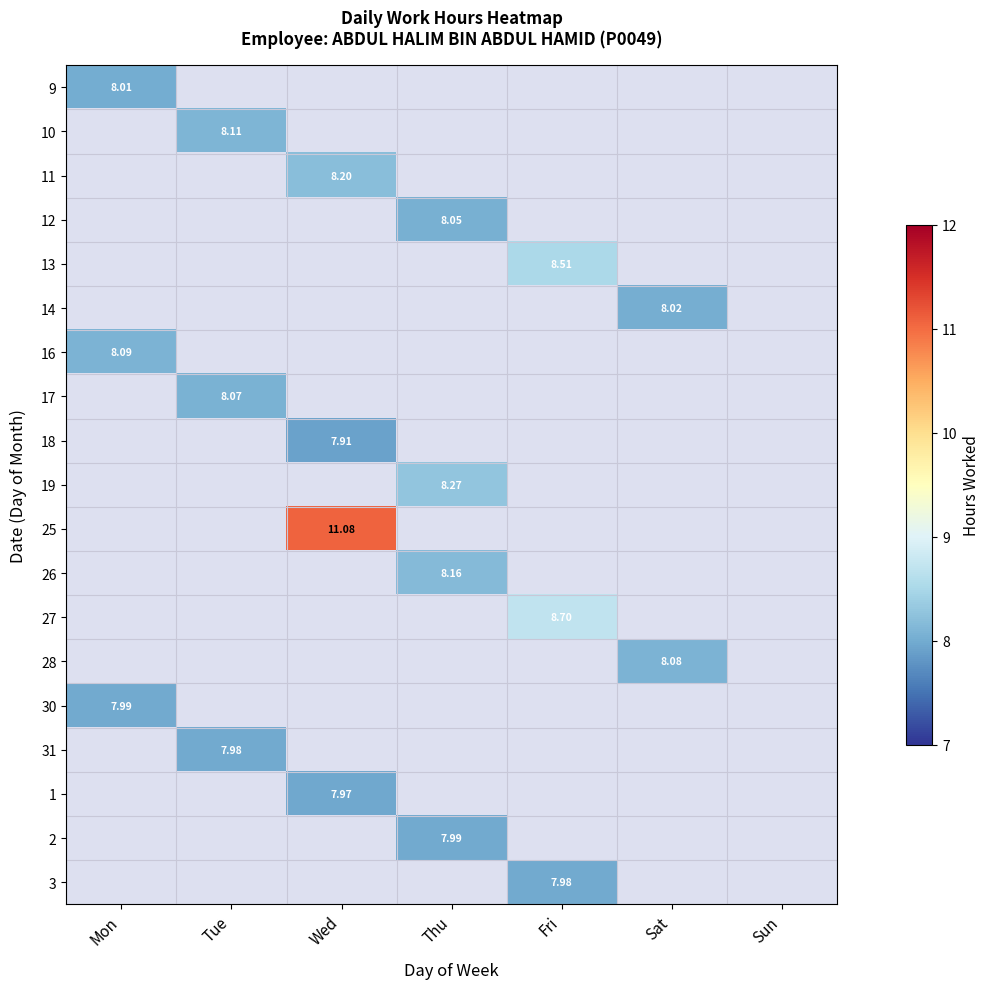

What is the smallest value displayed?

7.9